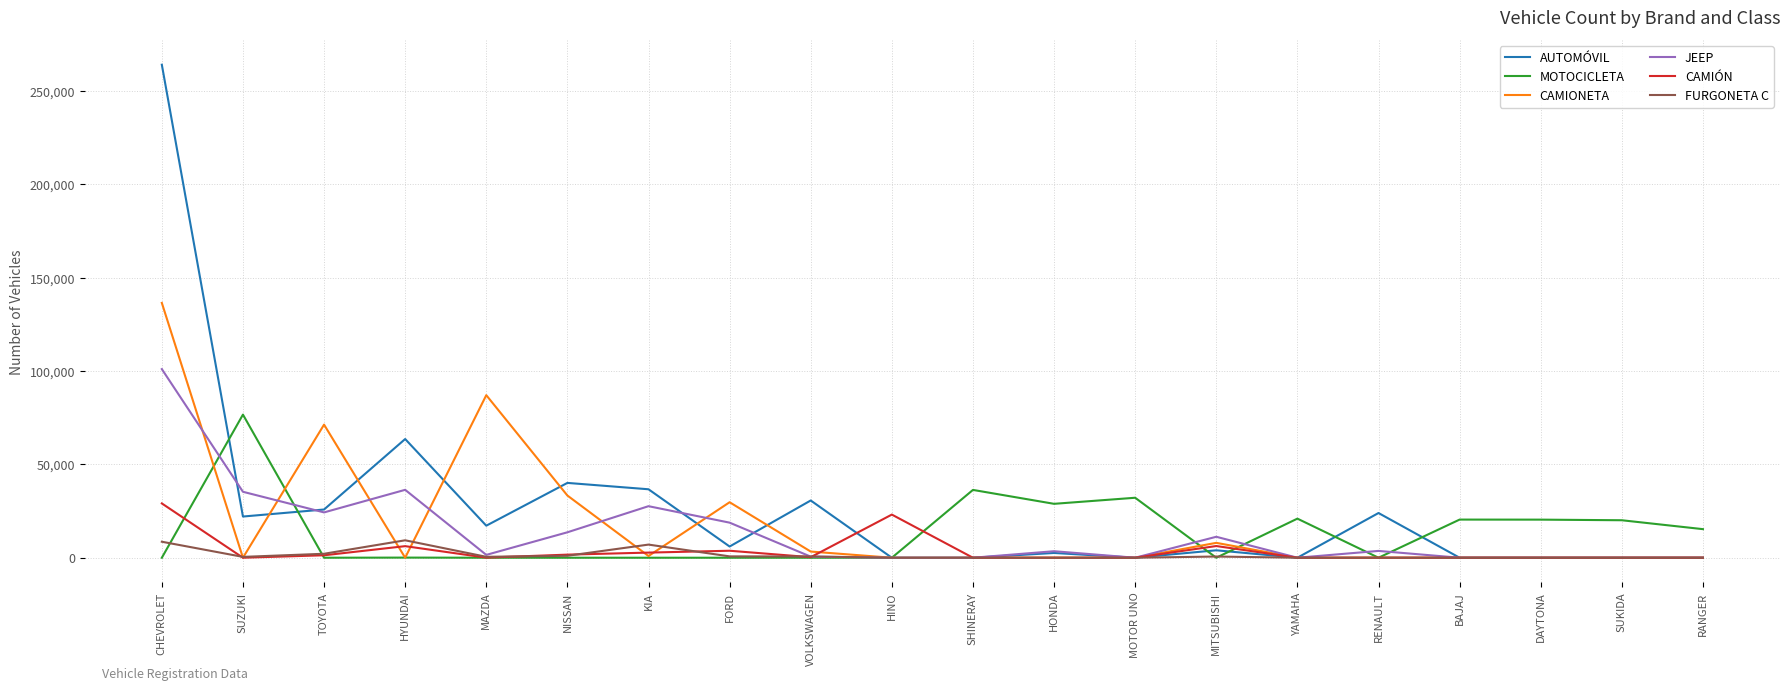

Which category has the highest value in the CAMIONETA series?

CHEVROLET